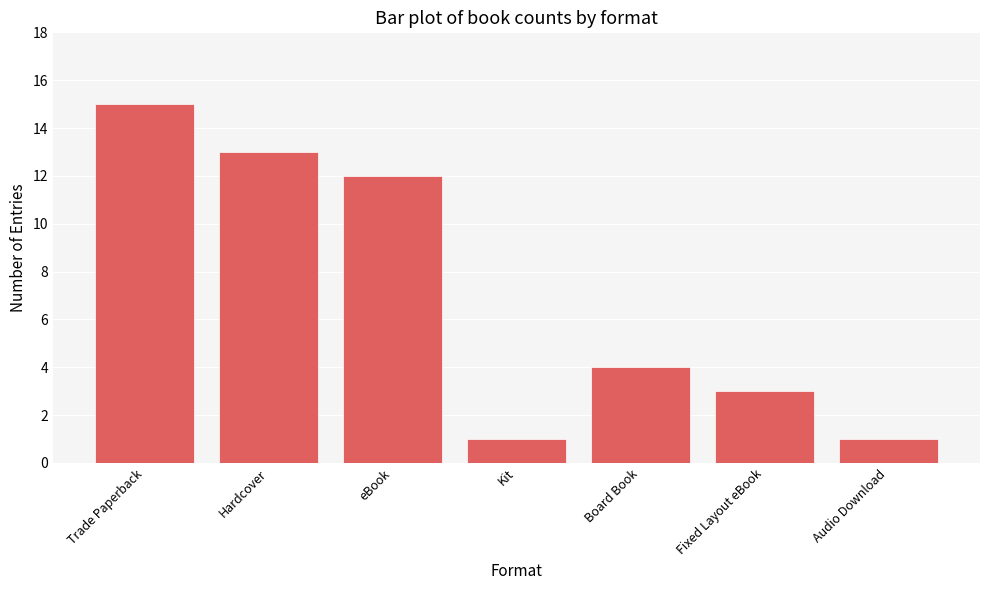

What is the difference between the maximum and second lowest values?

14